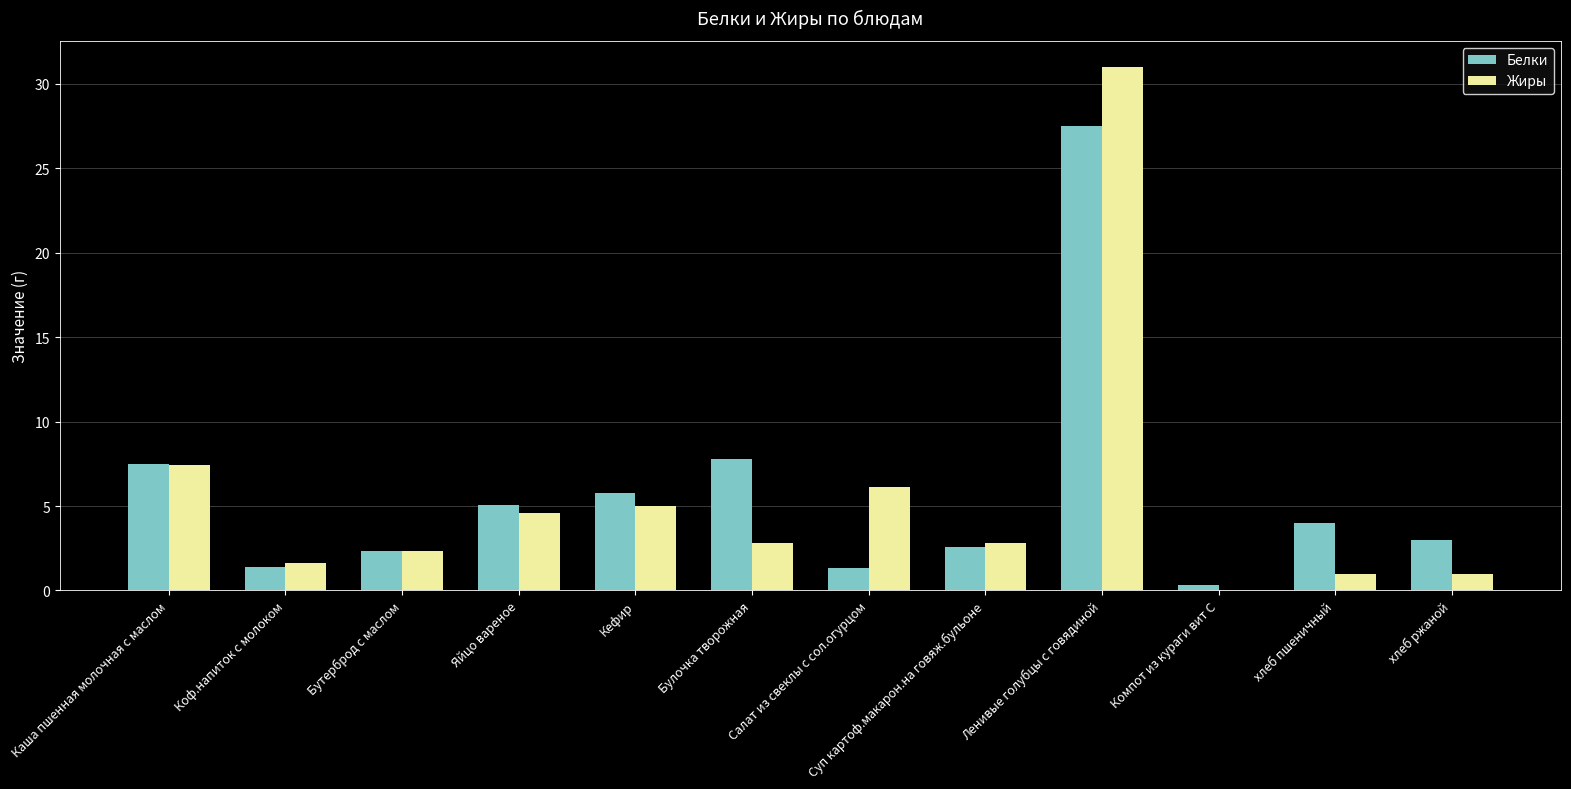

The Белки series shows 6.9 at хлеб пшеничный. True or false?

False